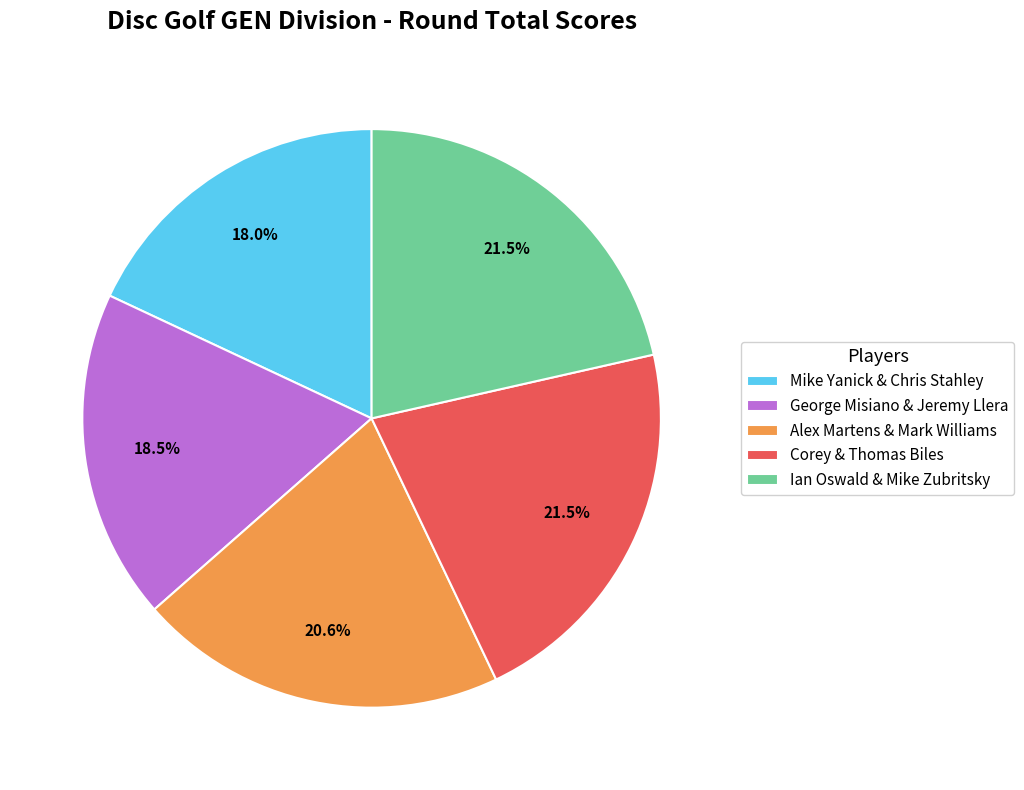

To the nearest percent, what is the difference between the Alex Martens & Mark Williams and Ian Oswald & Mike Zubritsky slice percentages?

1%